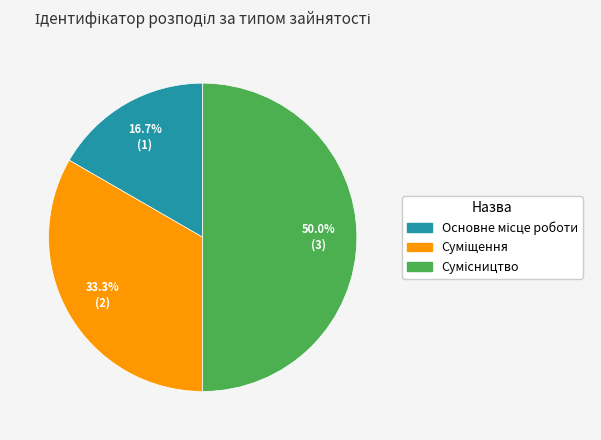

Which slice is the smallest?

Основне місце роботи